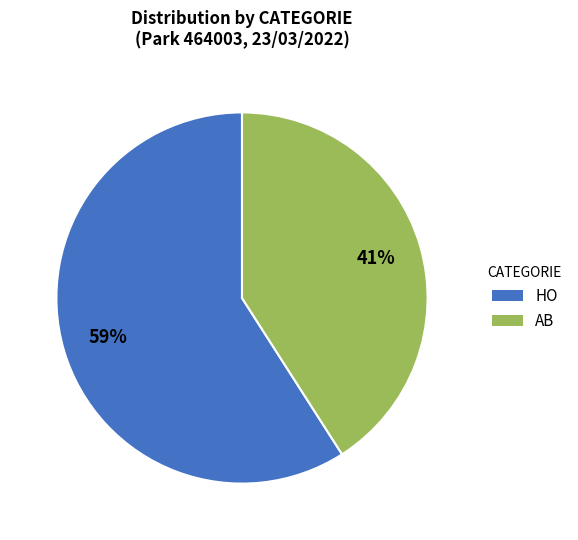

To the nearest percent, what is the combined percentage of HO and AB?

100%